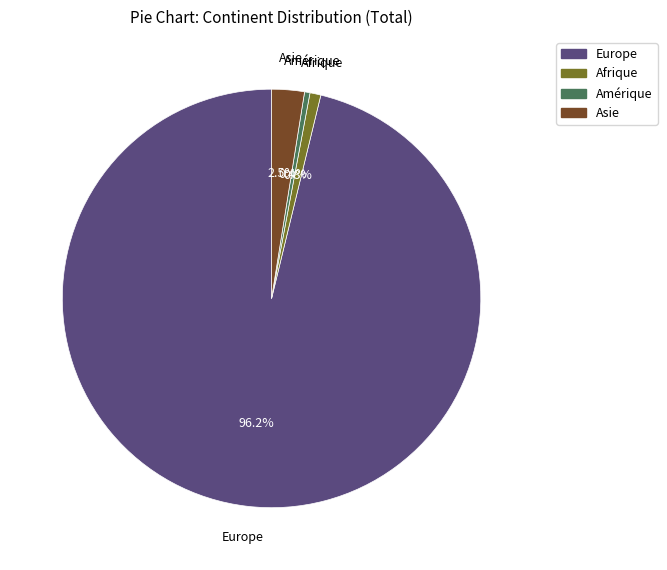

What is the total percentage of Afrique and Europe?

97.1%